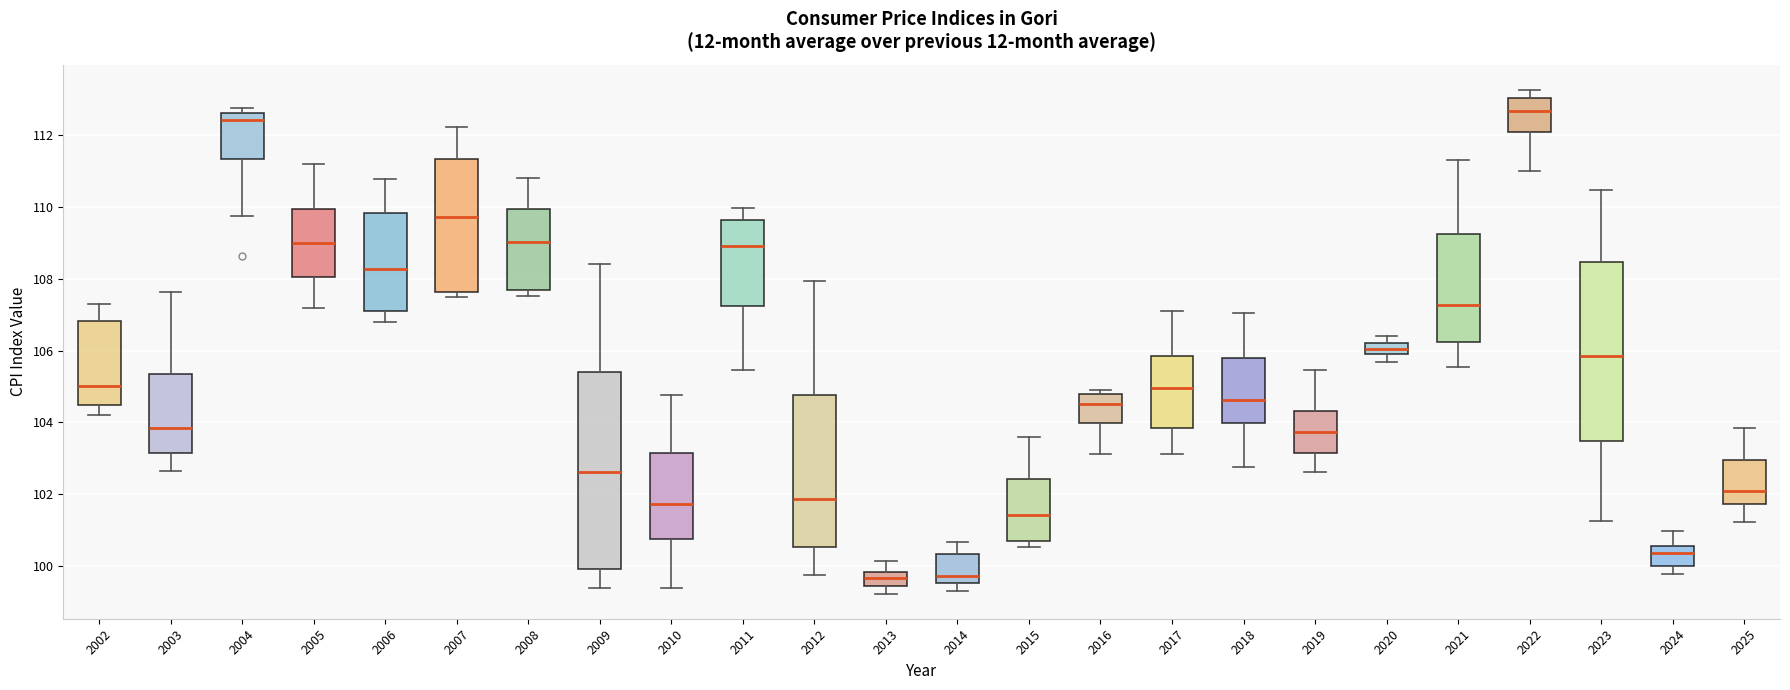

Comparing the boxes themselves (not the whiskers), which one is the tallest?

2009